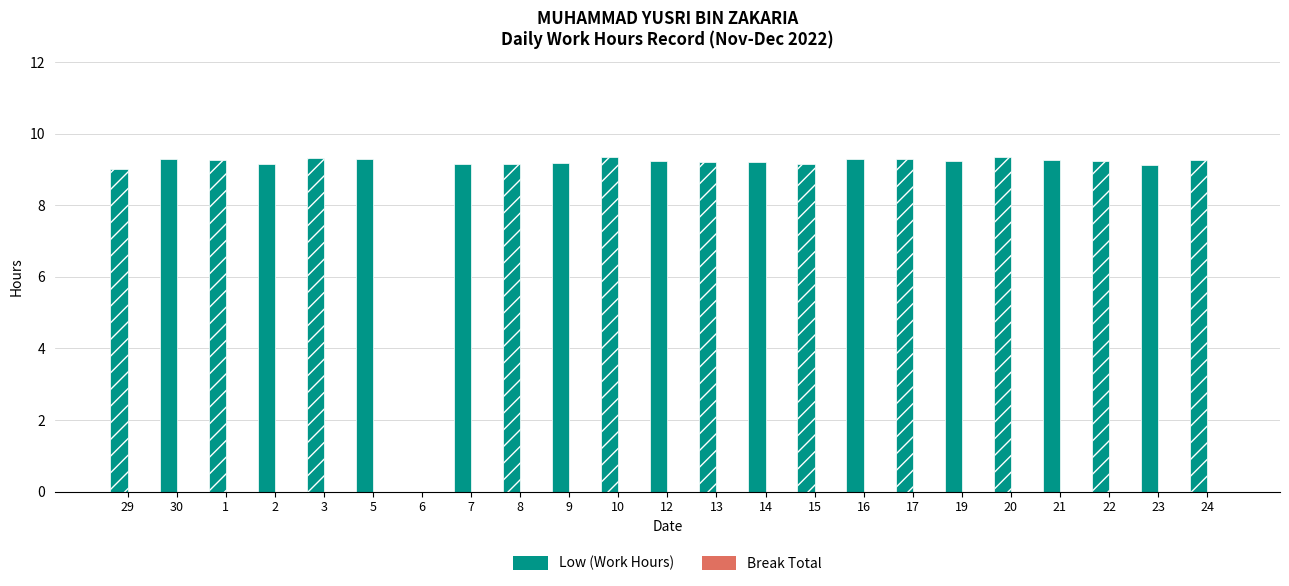

The value at 29 is 9.0. True or false?

True